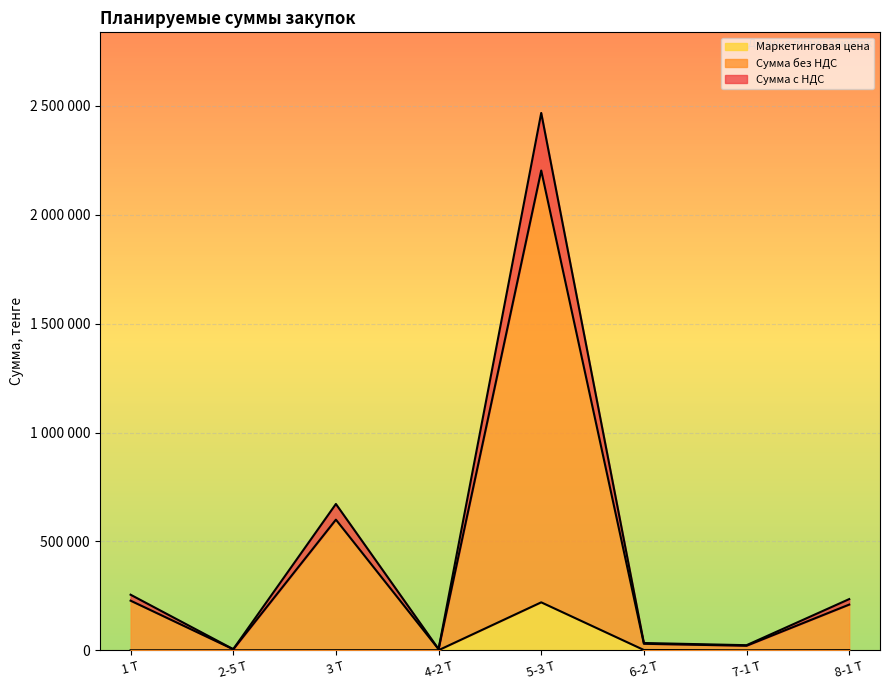

Where is Сумма без НДС nearest to the value 1236438?

3 Т